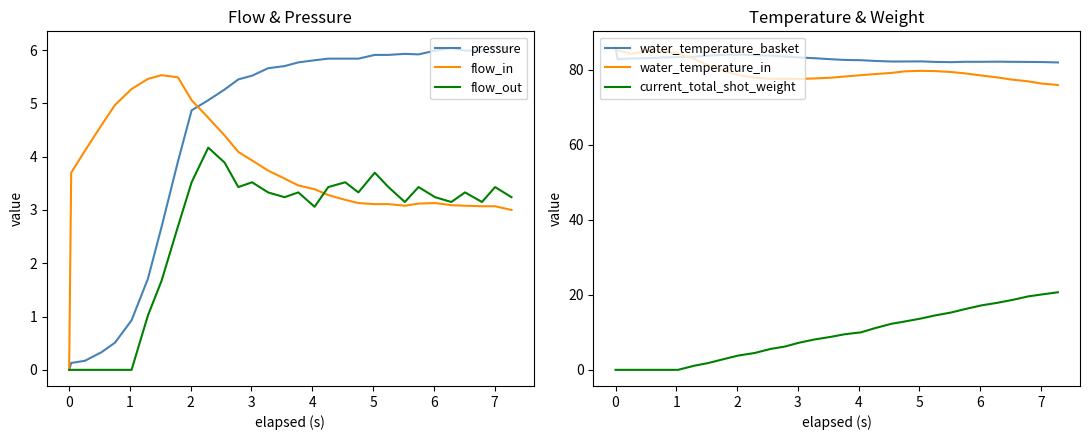

True or false: current_total_shot_weight and water_temperature_basket cross at least once.

False